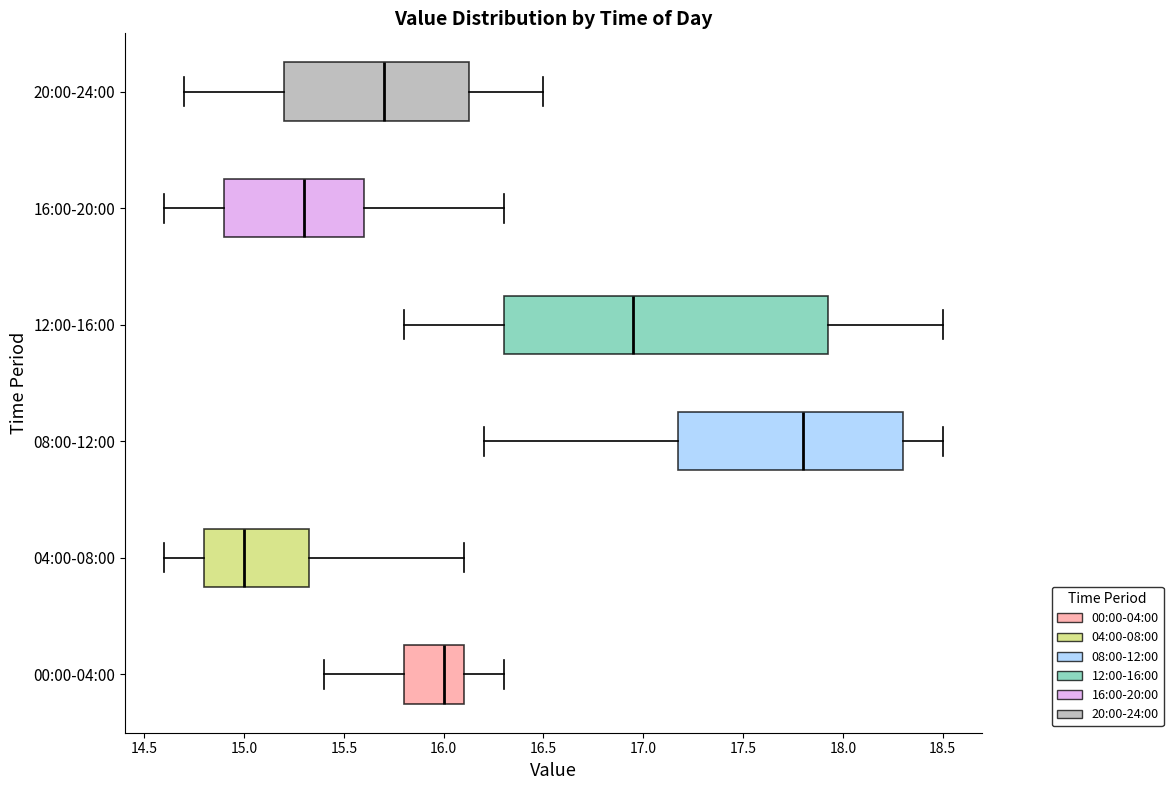

Which box is the widest, from its left edge to its right edge?

12:00-16:00